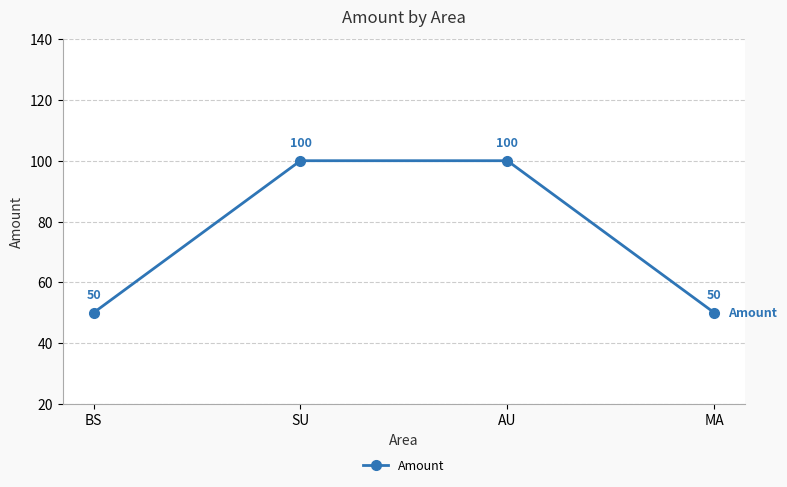

What is the label of the 2nd point from the right?

AU